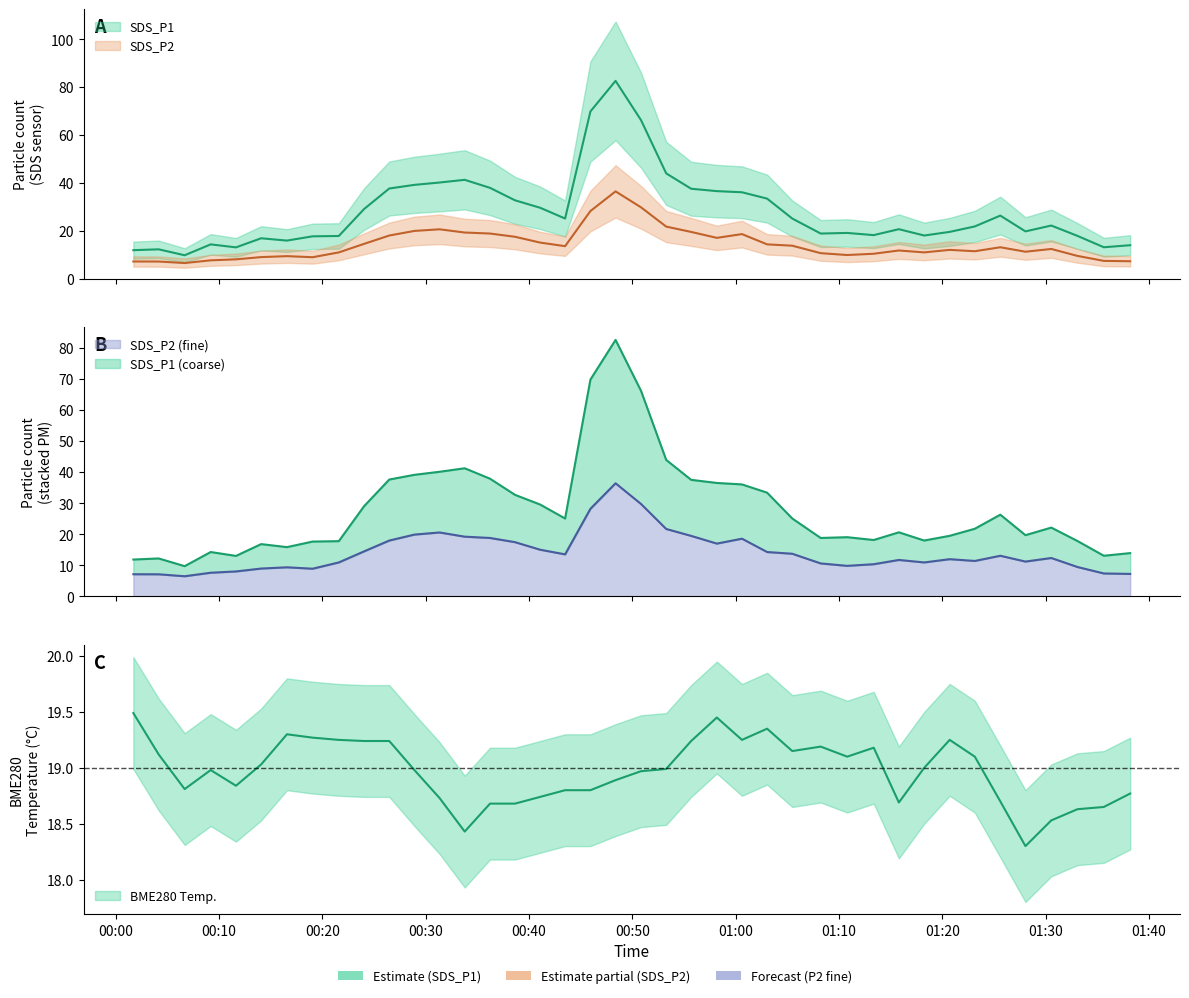

Is the value of BME280_temperature at 2023/06/27 00:43:30 greater than the value of SDS_P2 at 2023/06/27 01:10:48?

Yes